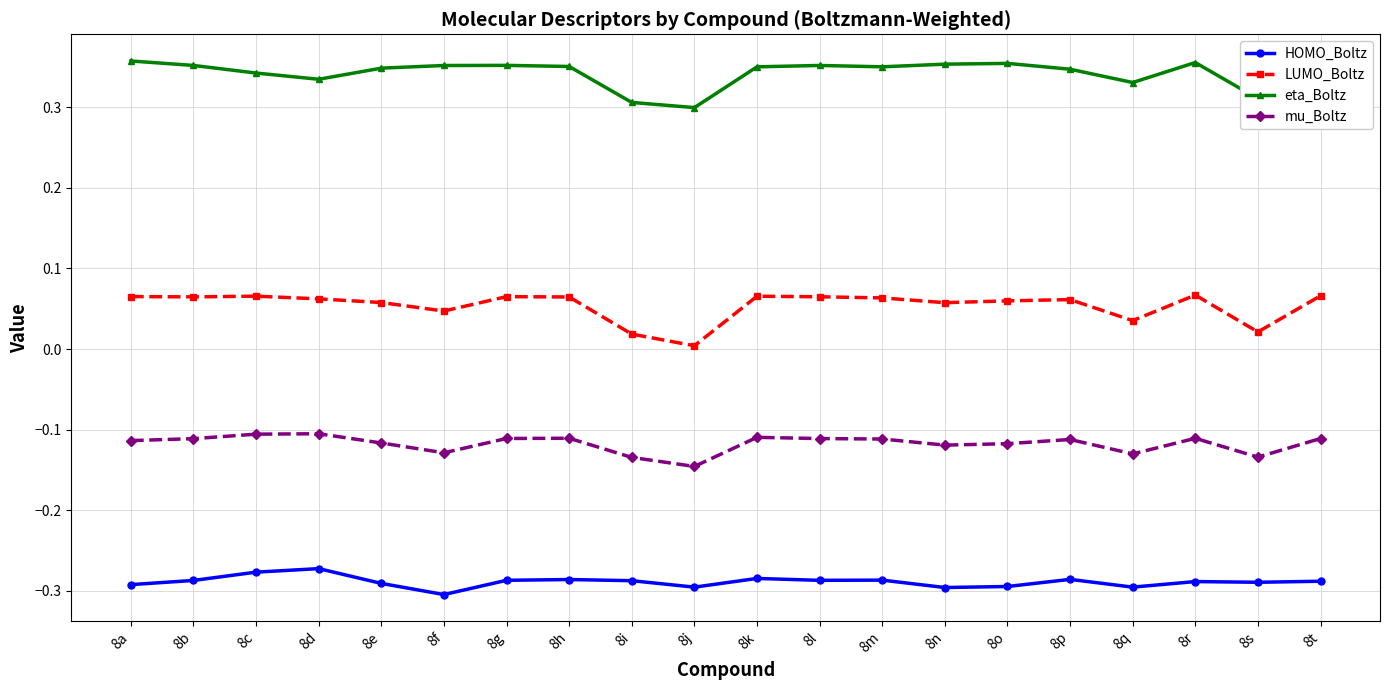

Rank the series at 8e from highest to lowest value.

eta_Boltz, LUMO_Boltz, mu_Boltz, HOMO_Boltz